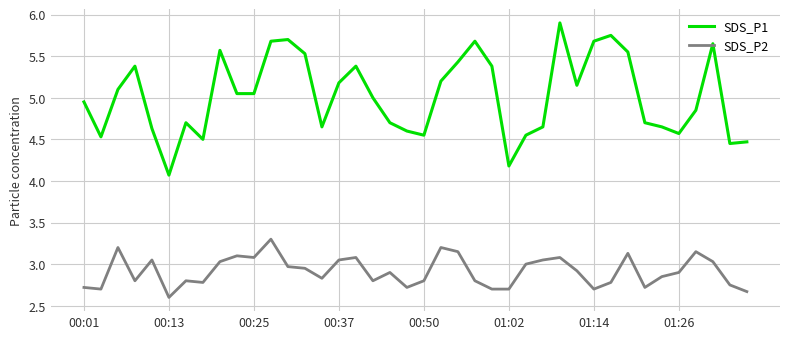

Rank the series by their average value, from highest to lowest.

SDS_P1, SDS_P2